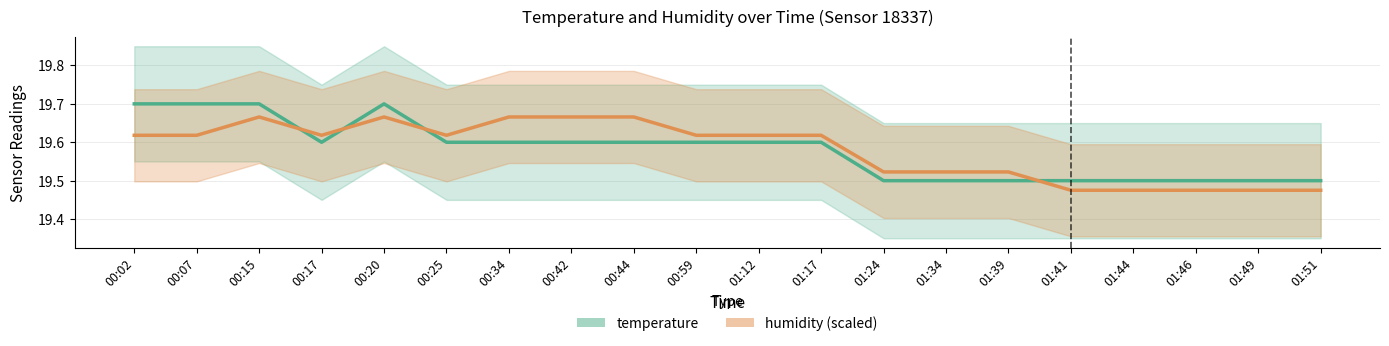

Where is temperature nearest to the value 19?

01:24